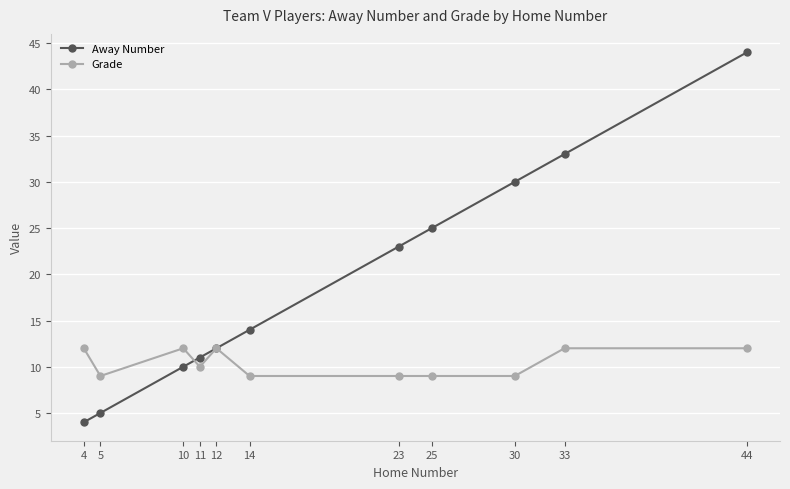

What is the total value across all series at 14?

23